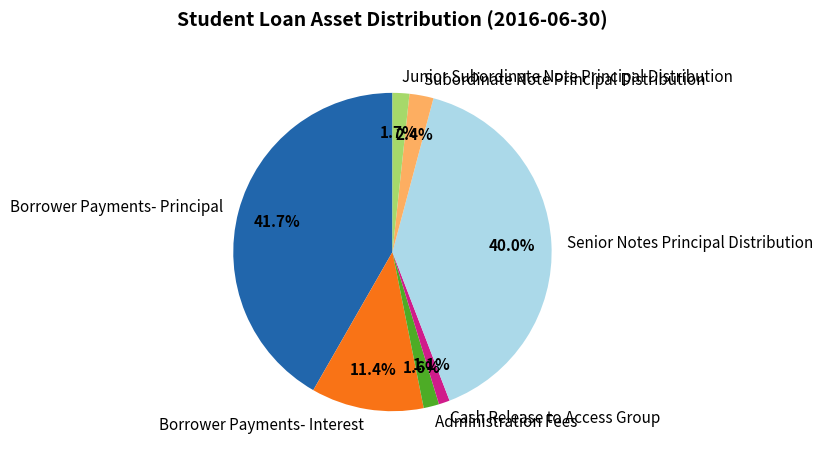

Which has a higher value, Borrower Payments- Principal or Junior Subordinate Note Principal Distribution?

Borrower Payments- Principal